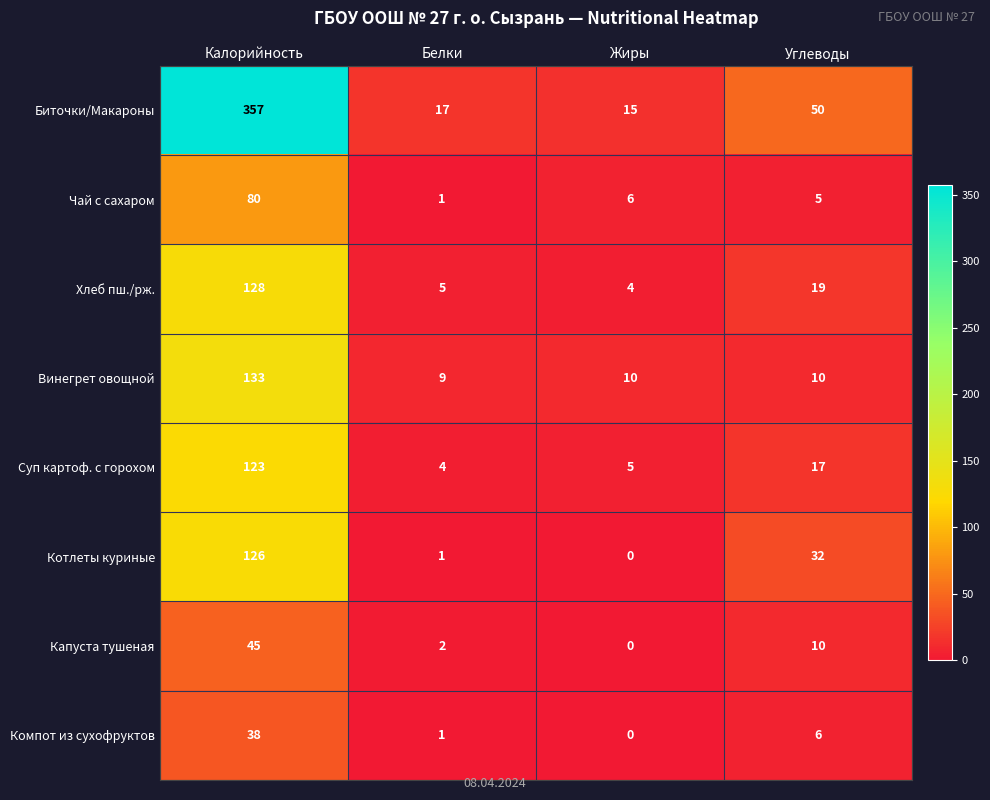

At which category does the chart reach its peak across all series?

Калорийность